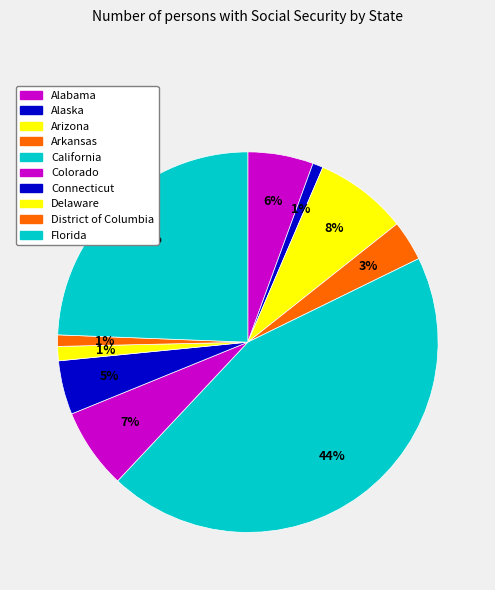

Is there any slice that represents more than half of the pie?

No